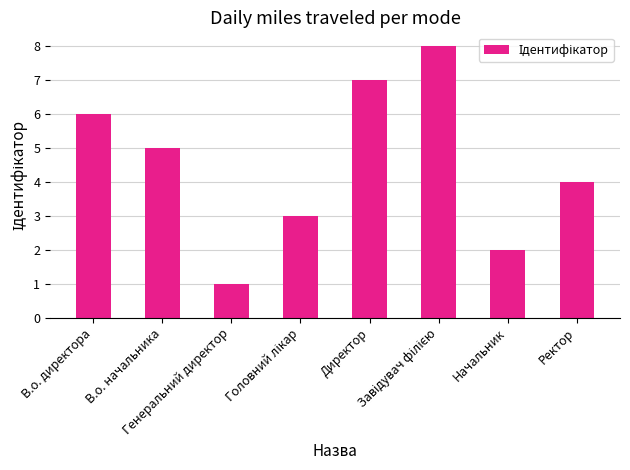

What is the difference between the maximum and second lowest values?

6